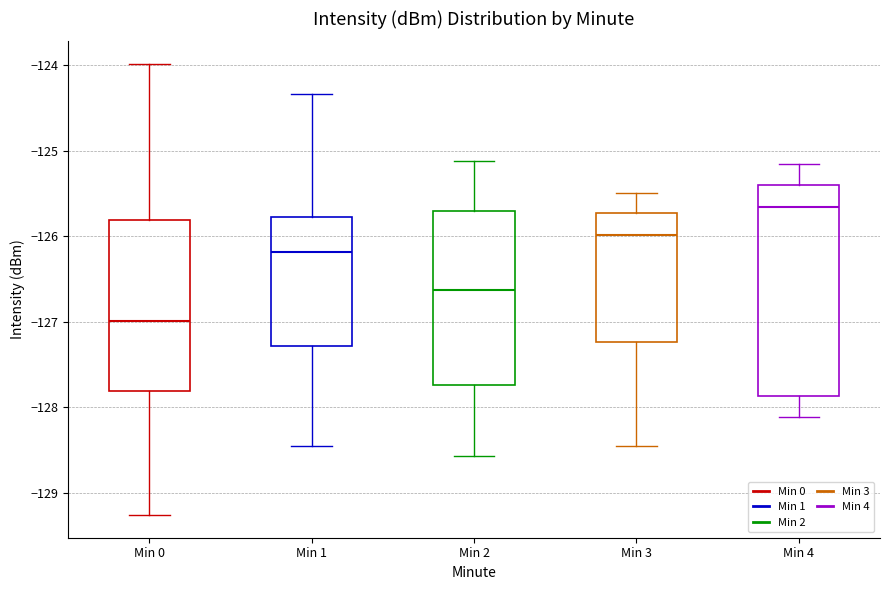

Which box's median line is the lowest?

Min 0